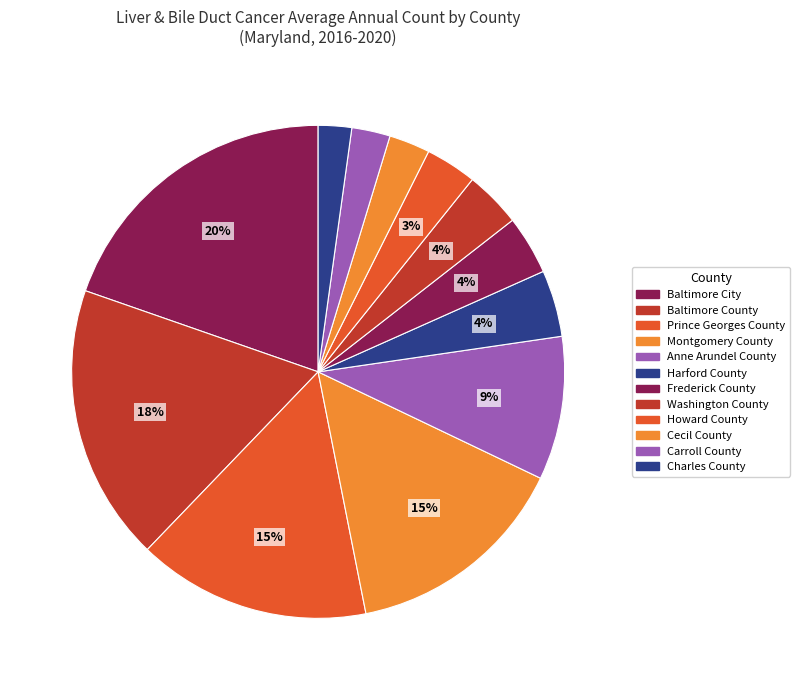

To the nearest percent, what is the difference between the Anne Arundel County and Baltimore City slice percentages?

10%